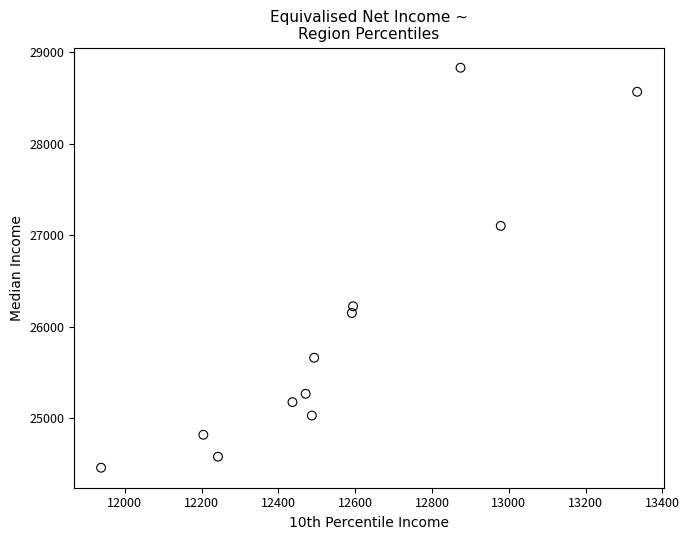

What is the average Y value?

25989.0